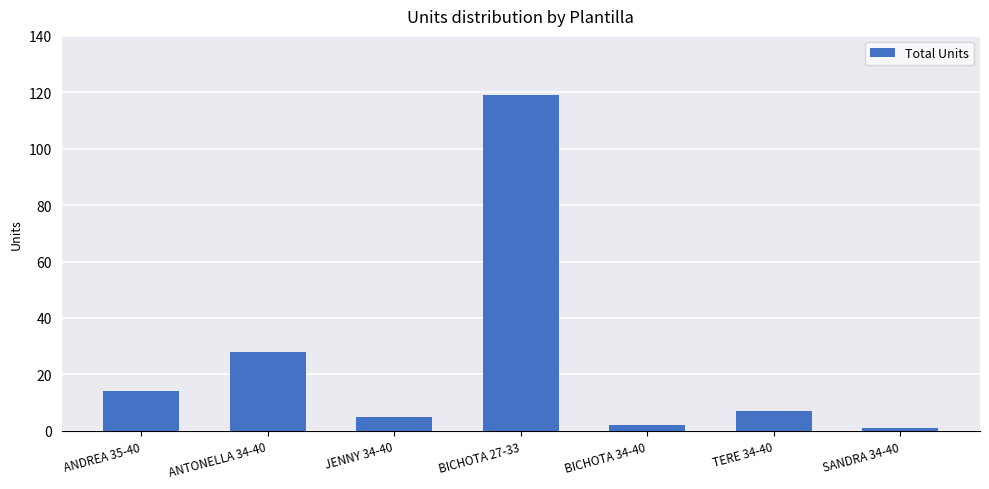

Reading right to left, what are all the values shown in this chart?

1	7	2	119	5	28	14